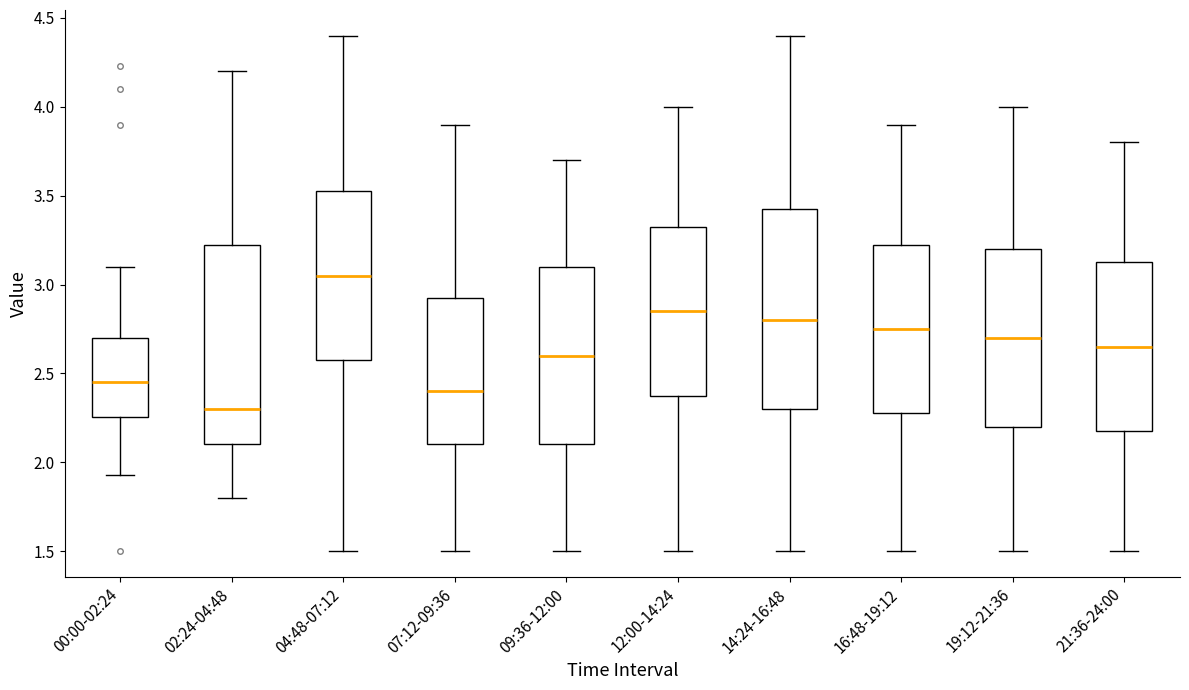

Reading left to right, transcribe this box plot: for each box, give where its median line is, the range the box spans, and where its two whiskers end, as read against the y-axis. The values are not printed on the chart, so give them approximately, as read against the axis.

00:00-02:24: median 2.45, box 2.25 to 2.70, whiskers 1.95 to 3.10
02:24-04:48: median 2.30, box 2.10 to 3.25, whiskers 1.80 to 4.20
04:48-07:12: median 3.05, box 2.60 to 3.55, whiskers 1.50 to 4.40
07:12-09:36: median 2.40, box 2.10 to 2.95, whiskers 1.50 to 3.90
09:36-12:00: median 2.60, box 2.10 to 3.10, whiskers 1.50 to 3.70
12:00-14:24: median 2.85, box 2.40 to 3.35, whiskers 1.50 to 4.00
14:24-16:48: median 2.80, box 2.30 to 3.45, whiskers 1.50 to 4.40
16:48-19:12: median 2.75, box 2.30 to 3.25, whiskers 1.50 to 3.90
19:12-21:36: median 2.70, box 2.20 to 3.20, whiskers 1.50 to 4.00
21:36-24:00: median 2.65, box 2.20 to 3.15, whiskers 1.50 to 3.80